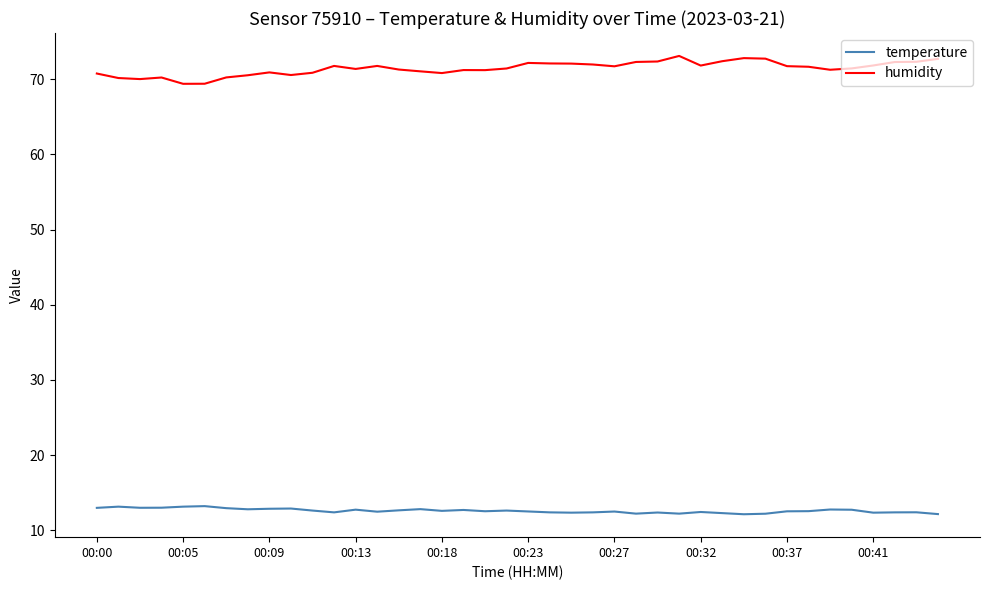

List the series in order of their overall mean, highest first.

humidity, temperature